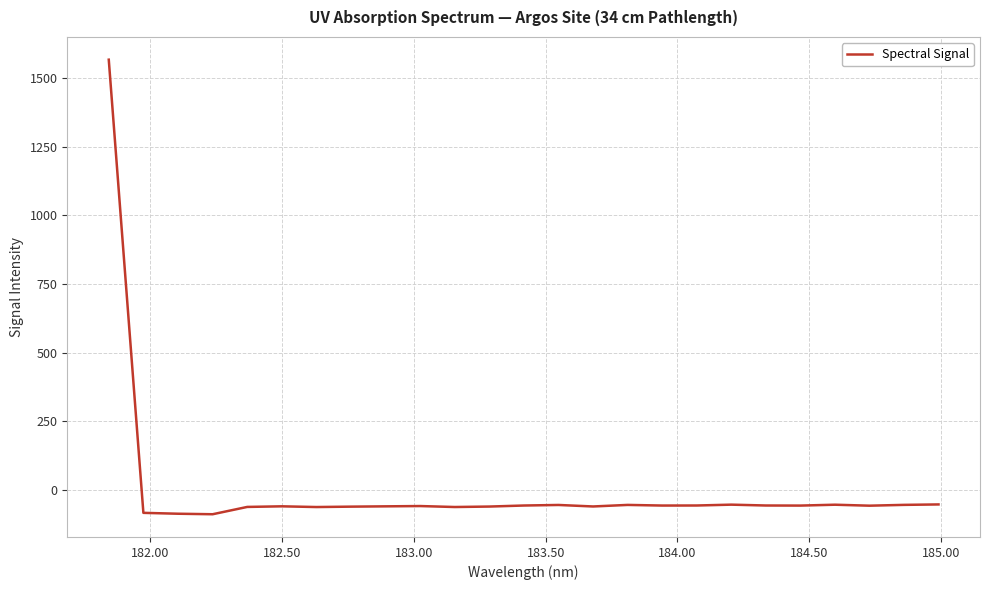

Does the chart display data point markers on the line(s)?

No